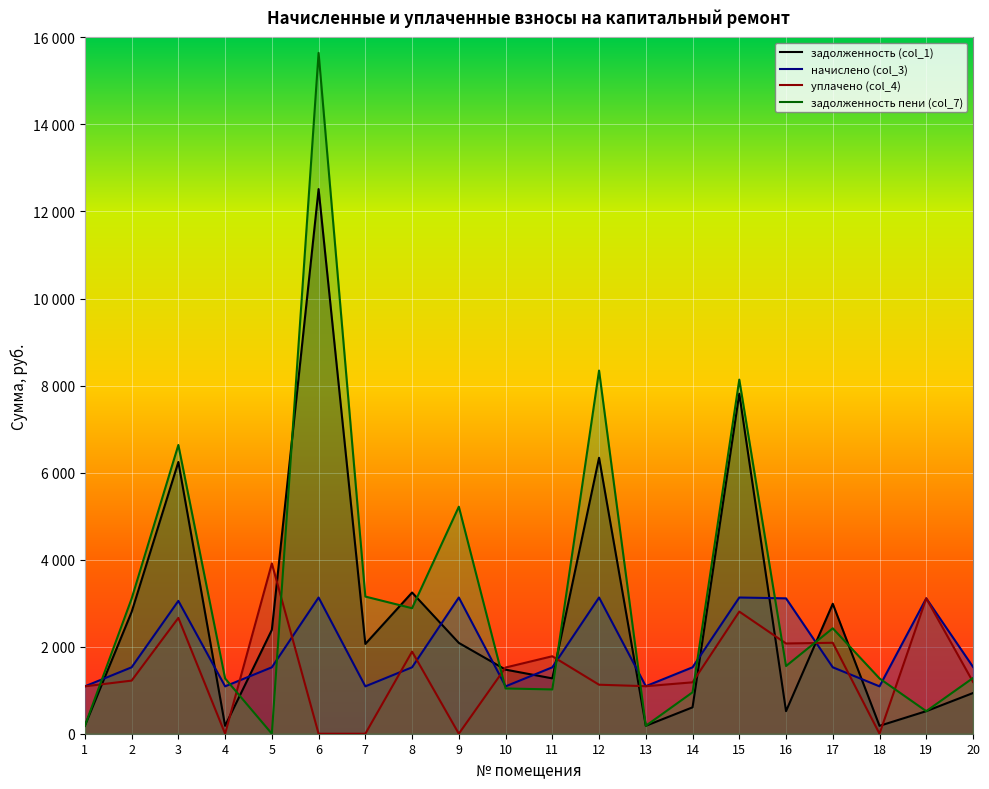

Reading left to right, extract all data points from this chart.

задолженность (col_1): 181.4	2797.7	6243.9	181.4	2386.1	12514.4	2063.0	3244.2	2086.6	1472.6	1271.7	6340.5	182.0	606.4	7812.7	518.4	2986.3	181.4	518.4	935.2
начислено (col_3): 1088.6	1526.0	3052.1	1088.6	1526.0	3129.8	1088.6	1526.0	3129.8	1088.6	1526.0	3129.8	1091.9	1526.0	3129.8	3110.4	1526.0	1088.6	3110.4	1535.8
уплачено (col_4): 1088.6	1220.2	2661.4	0.0	3912.2	0.0	0.0	1886.6	0.0	1521.3	1780.4	1125.9	1091.9	1181.0	2806.4	2073.6	2089.7	0.0	3110.4	1191.1
задолженность пени (col_7): 181.4	3103.6	6634.6	1270.1	0.0	15644.2	3151.7	2883.7	5216.4	1040.0	1017.4	8344.4	182.0	951.5	8136.1	1555.2	2422.7	1270.1	518.4	1279.8